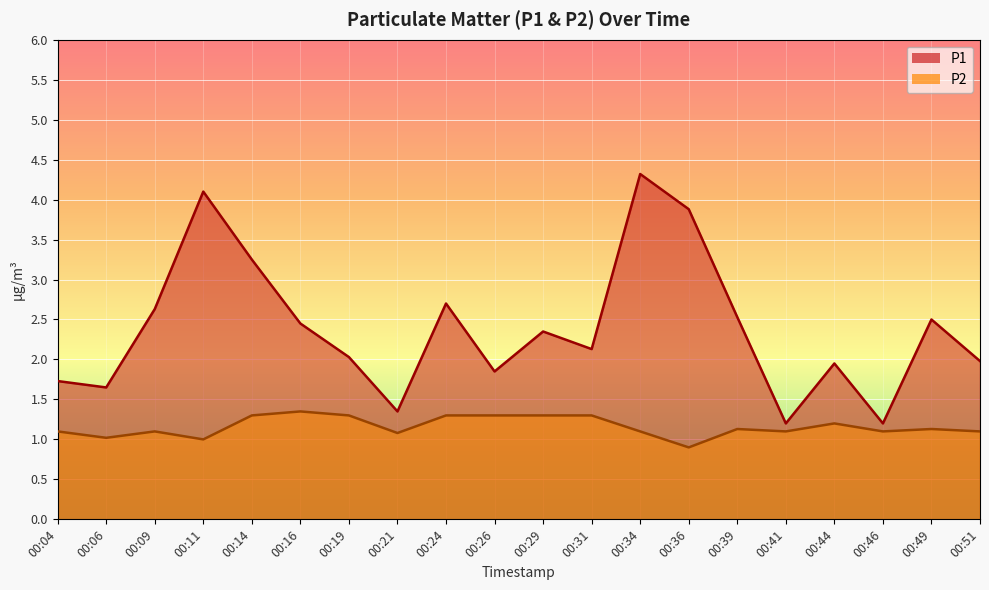

What is the value of the P1 point at the 18th from the left?

1.2